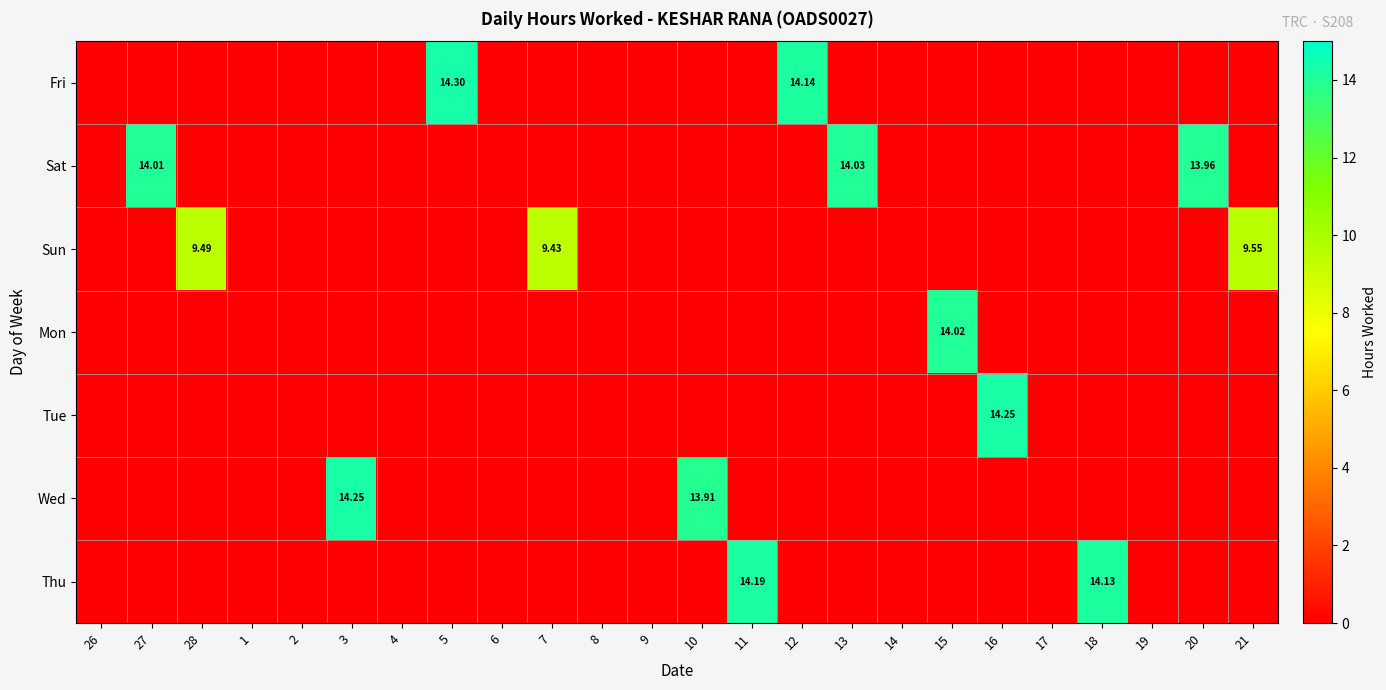

At which category does the chart reach its peak across all series?

5